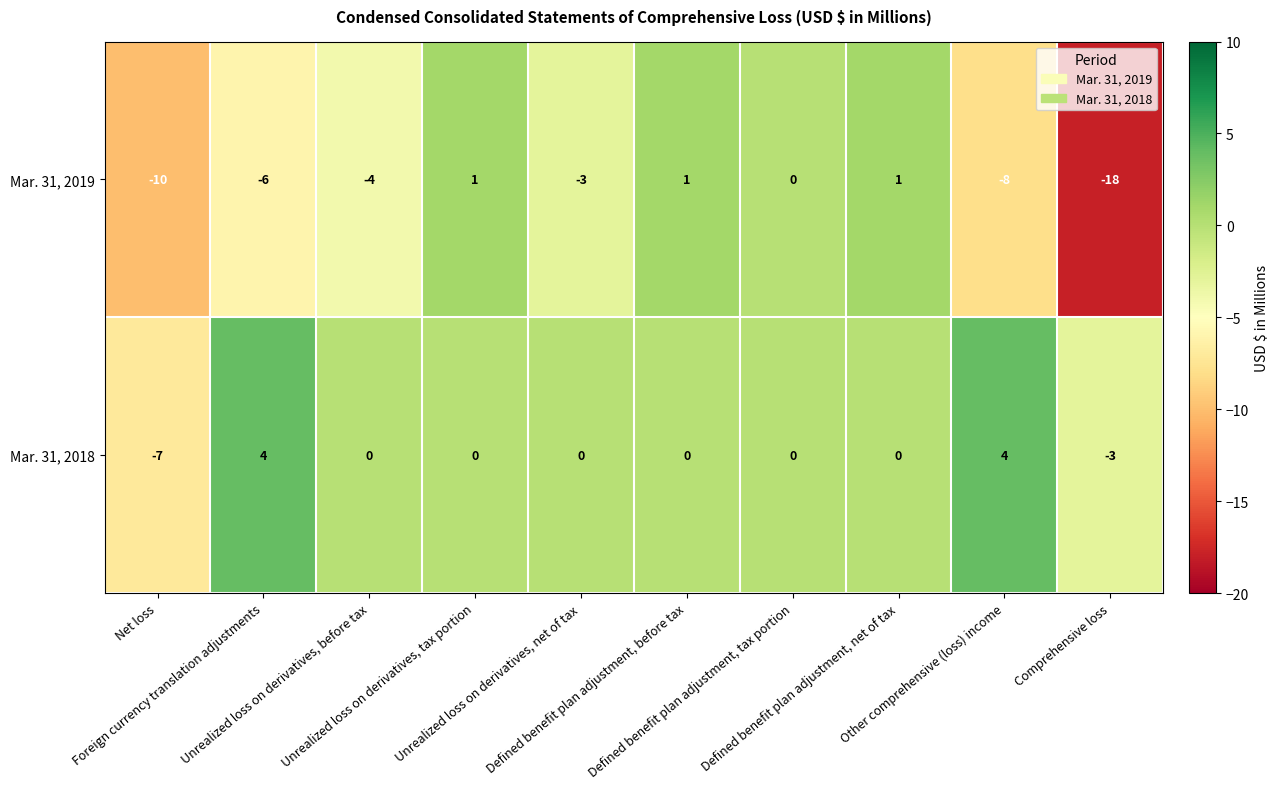

What is the difference between the maximum and minimum values in the Mar. 31, 2018 series?

11